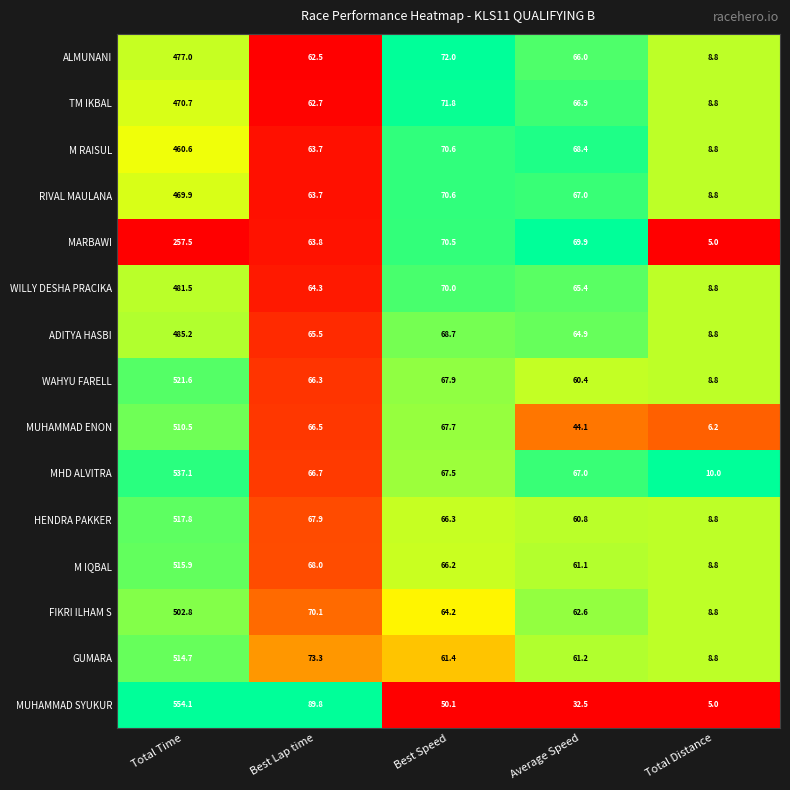

What is the difference between the second highest and second lowest values in the FIKRI ILHAM S series?

7.5